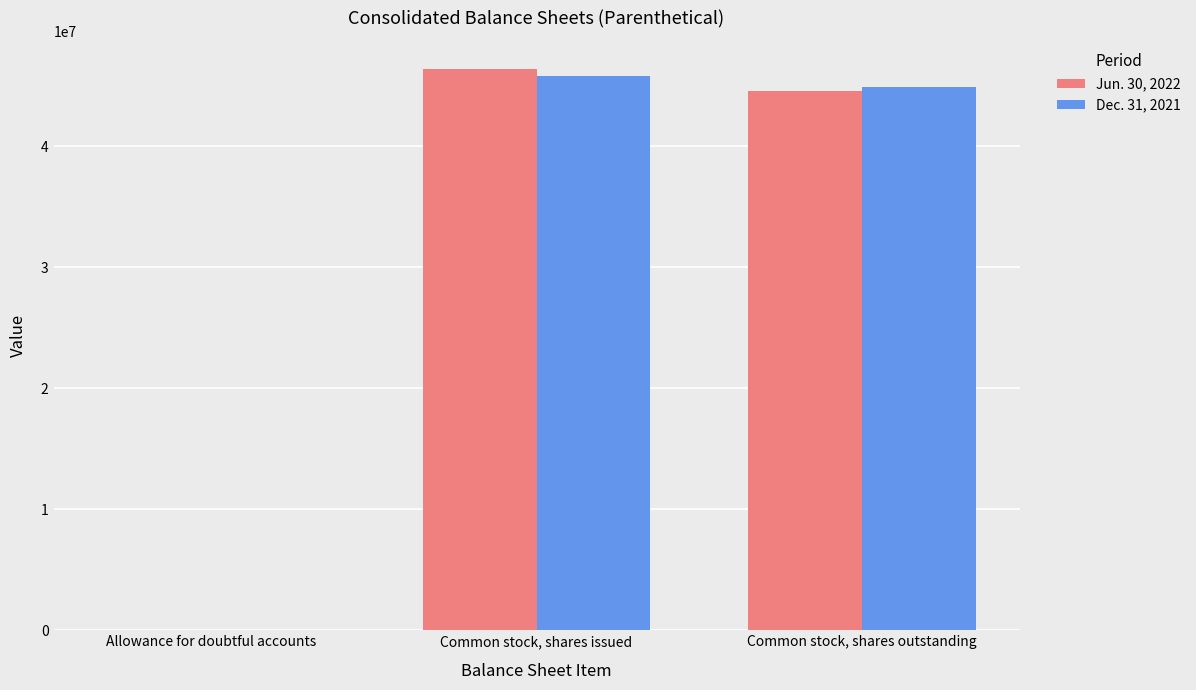

What is the maximum value shown in the chart?

46408000